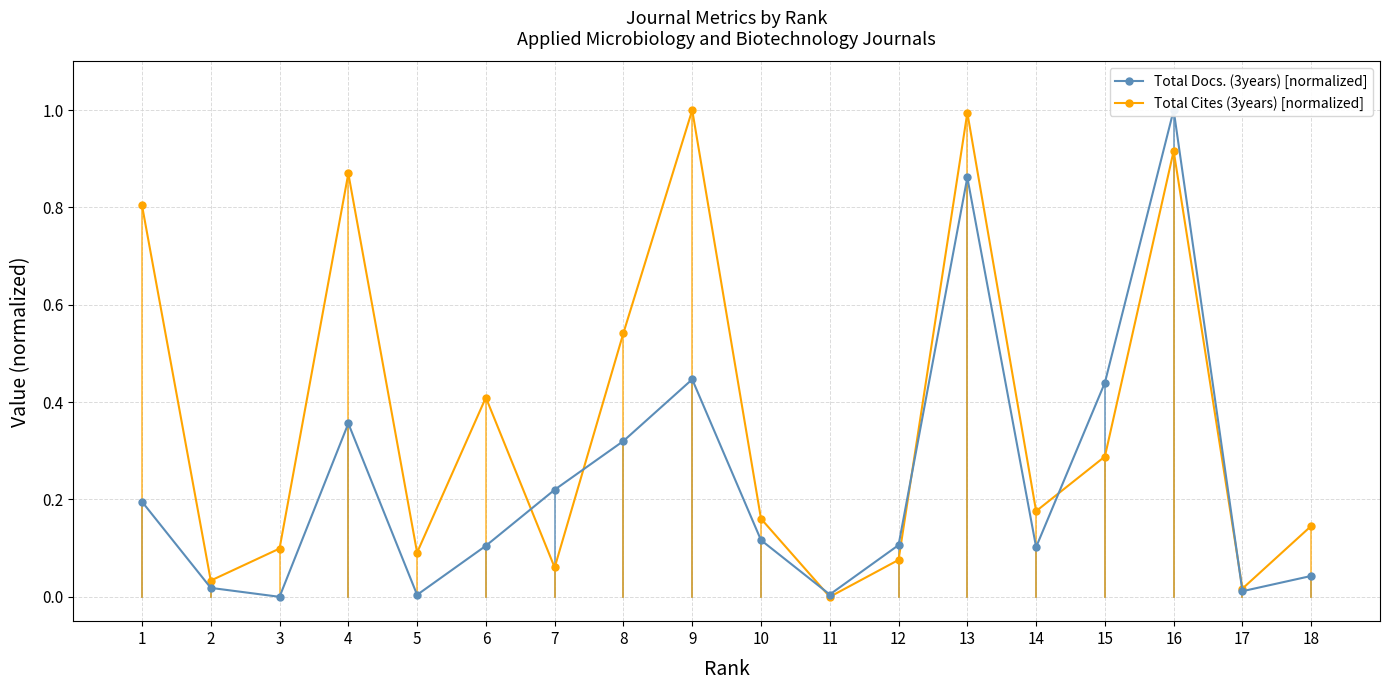

At which category is the sum across all series the highest?

16